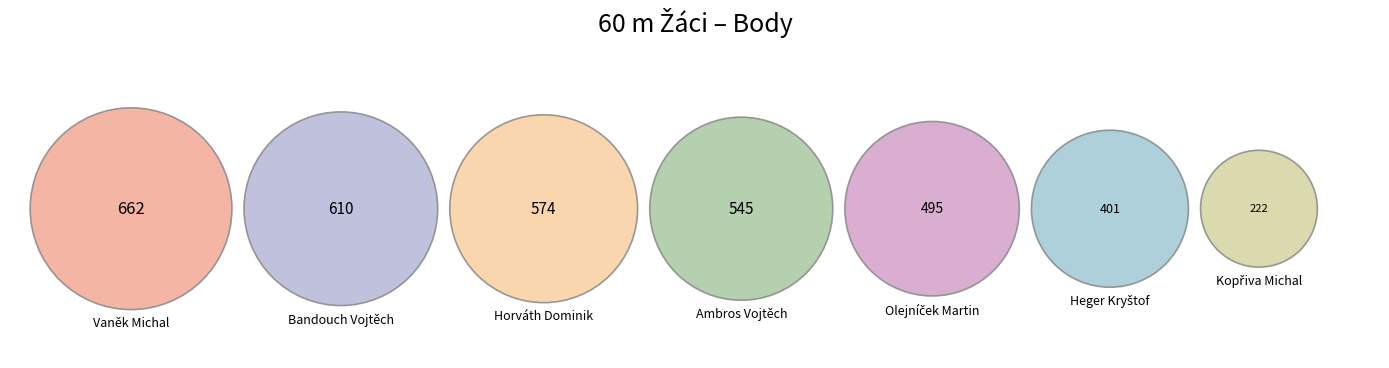

What percentage is the Heger Kryštof slice, to the nearest percent?

11%